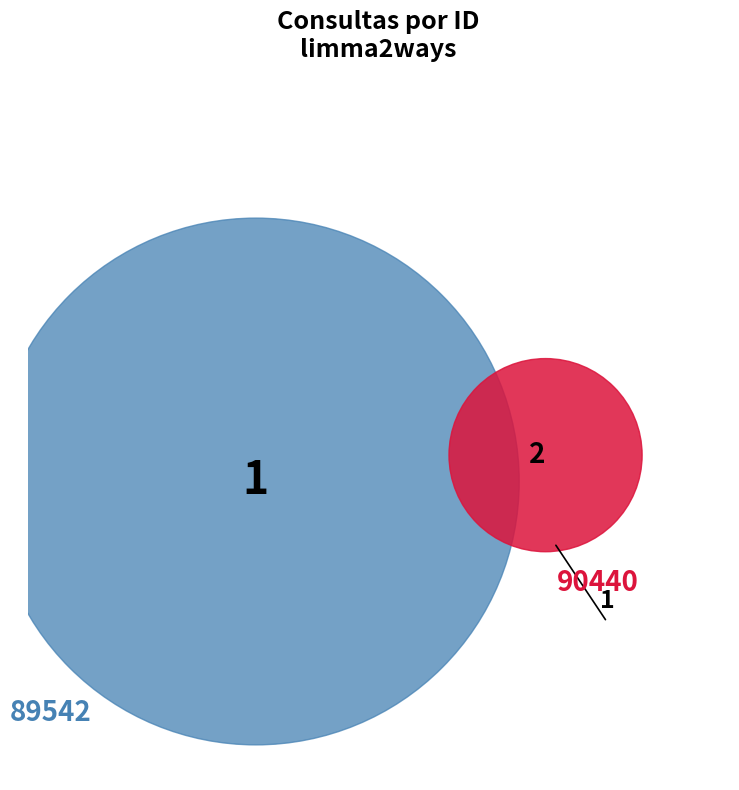

Rank the categories by value from highest to lowest.

90440, 89542